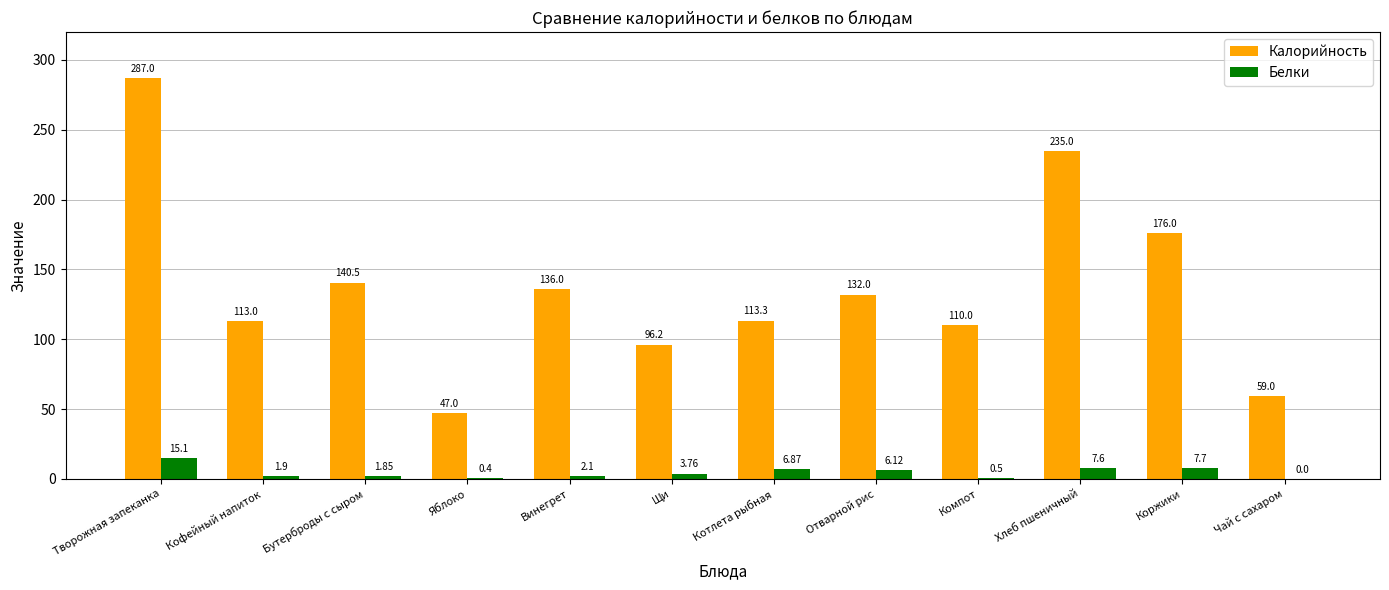

Which series changed the most between Щи and Коржики?

Калорийность